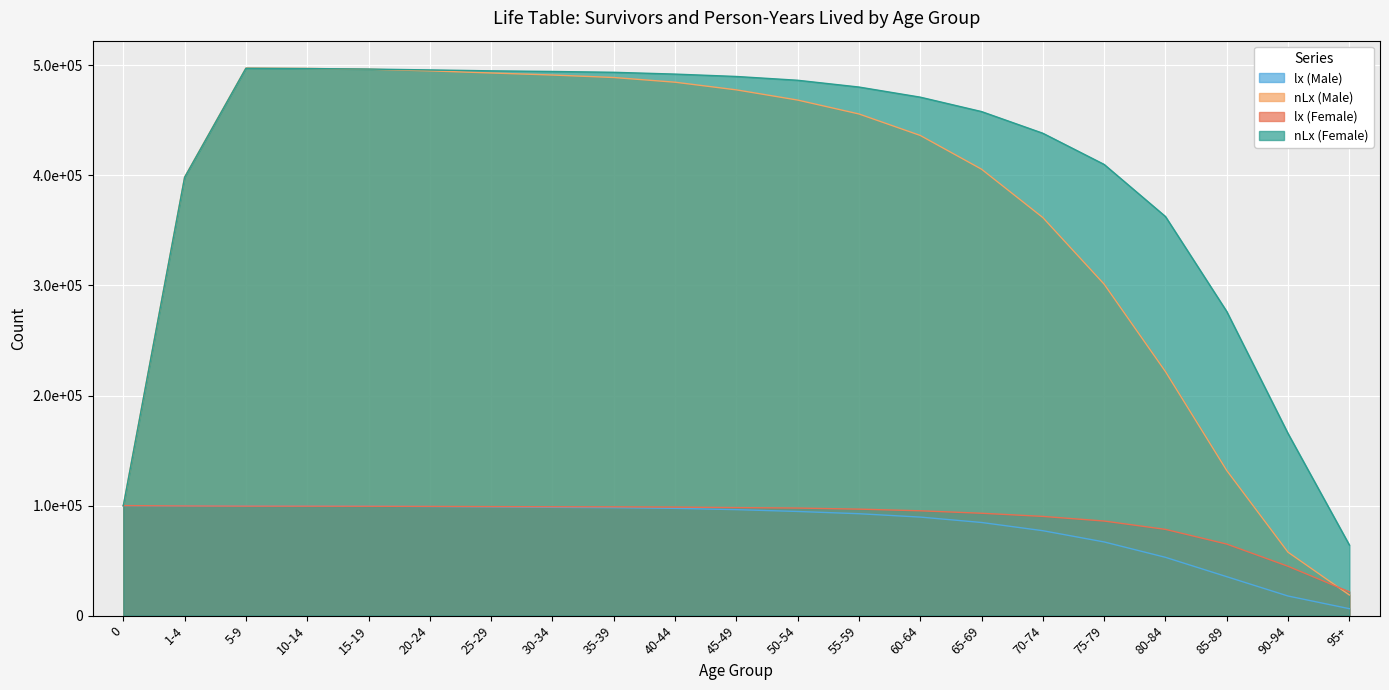

True or false: nLx (Male) has more than 2 points higher than both neighbors.

False